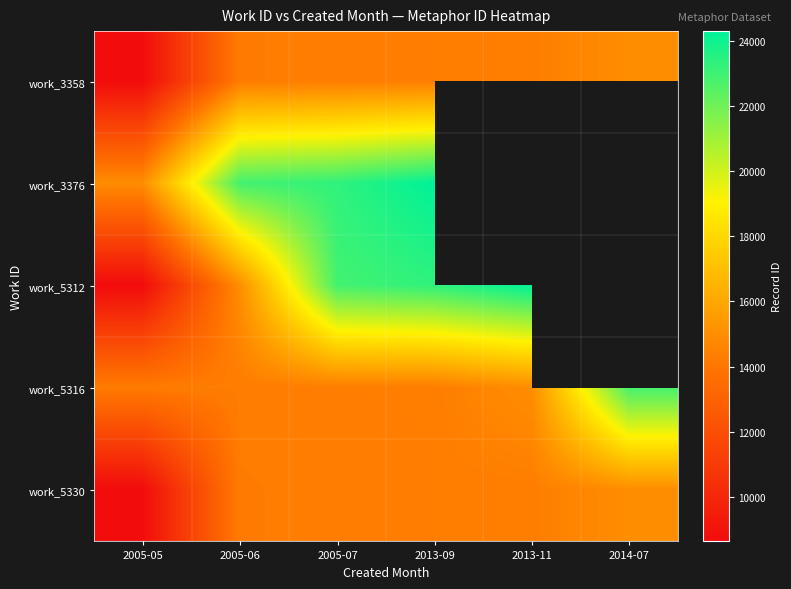

The value of work_3358 at 2005-05 is 14494.5. True or false?

False